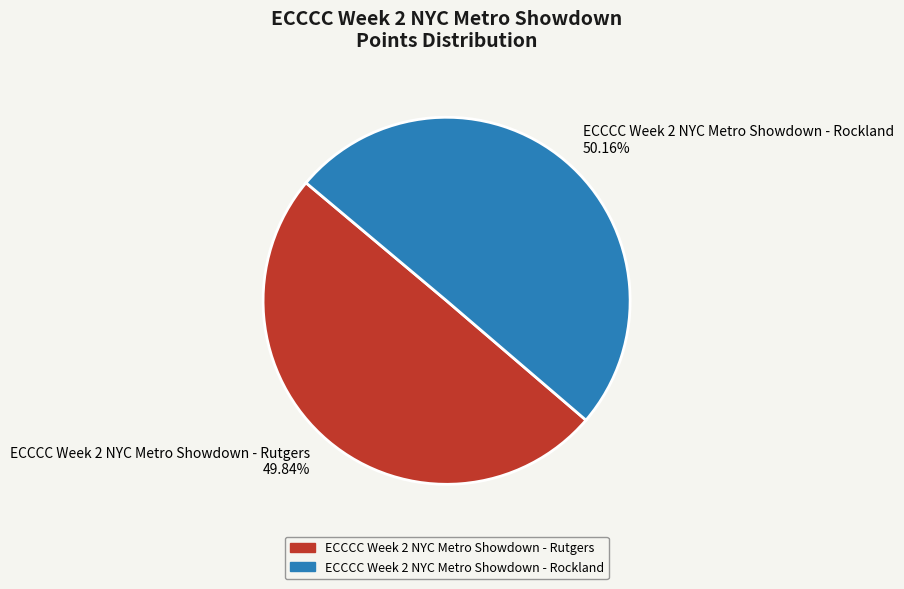

What is the ratio of the value at ECCCC Week 2 NYC Metro Showdown - Rockland 50.16% to the value at ECCCC Week 2 NYC Metro Showdown - Rutgers 49.84%?

1.0